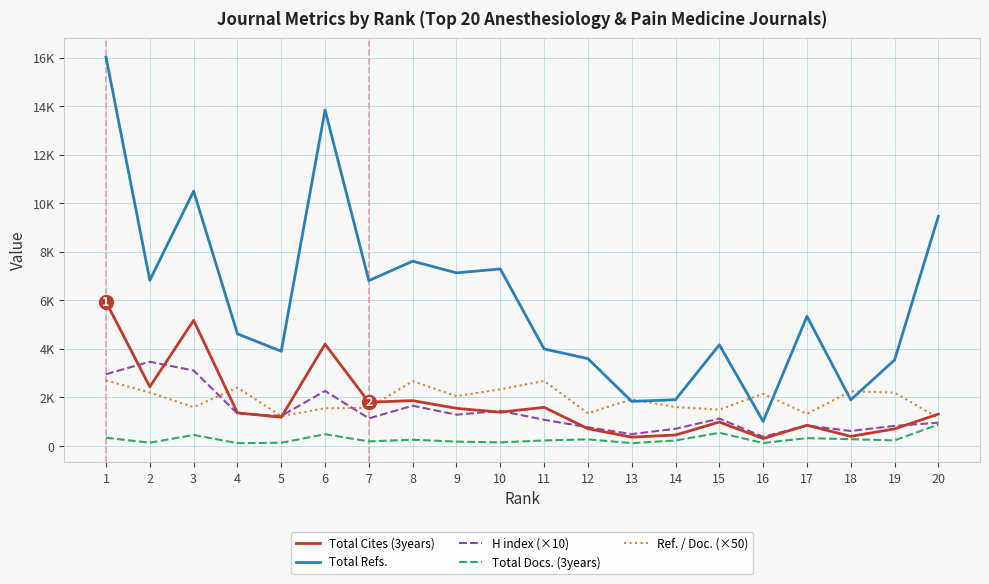

True or false: H index (×10) and Total Docs. (3years) intersect in this chart.

False